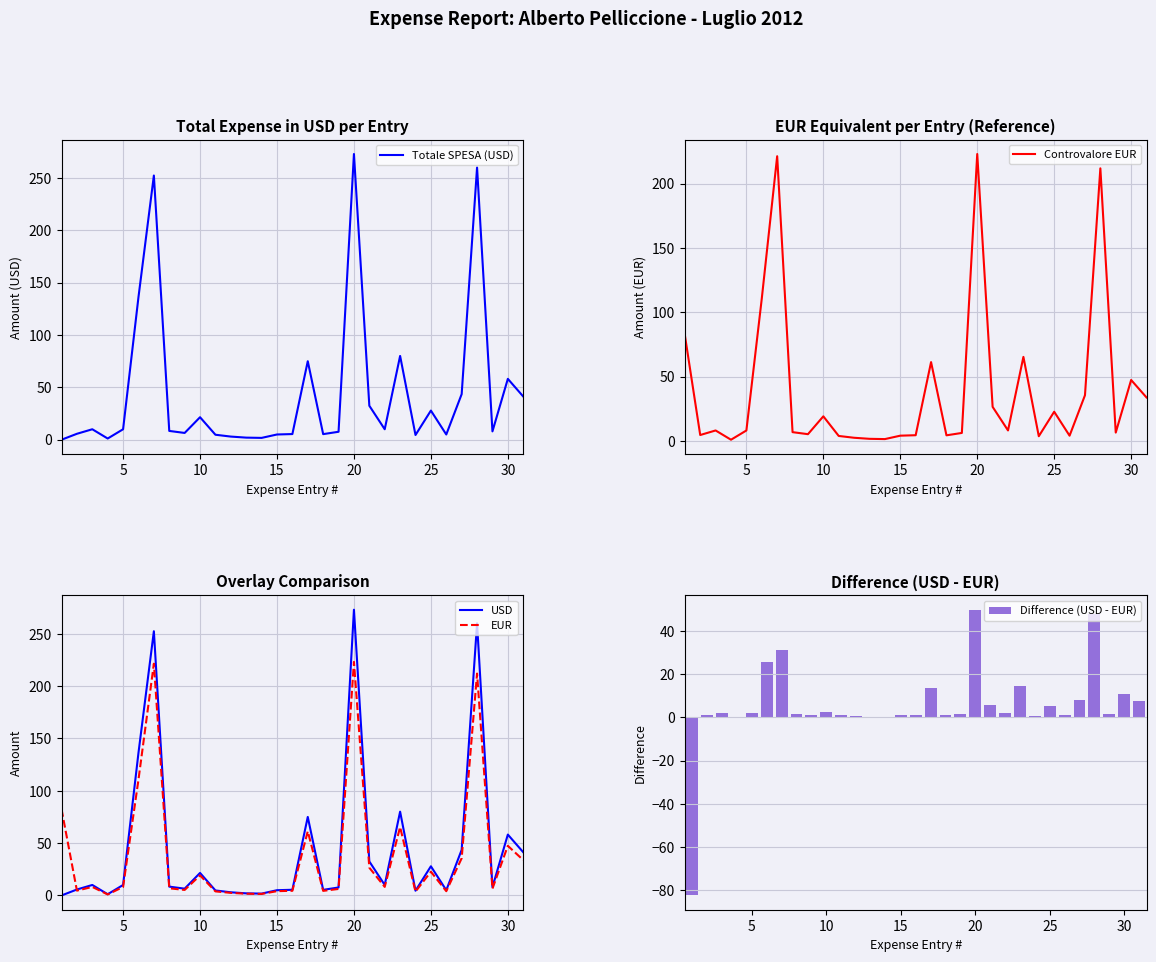

What is the highest value of the EUR series?

223.1